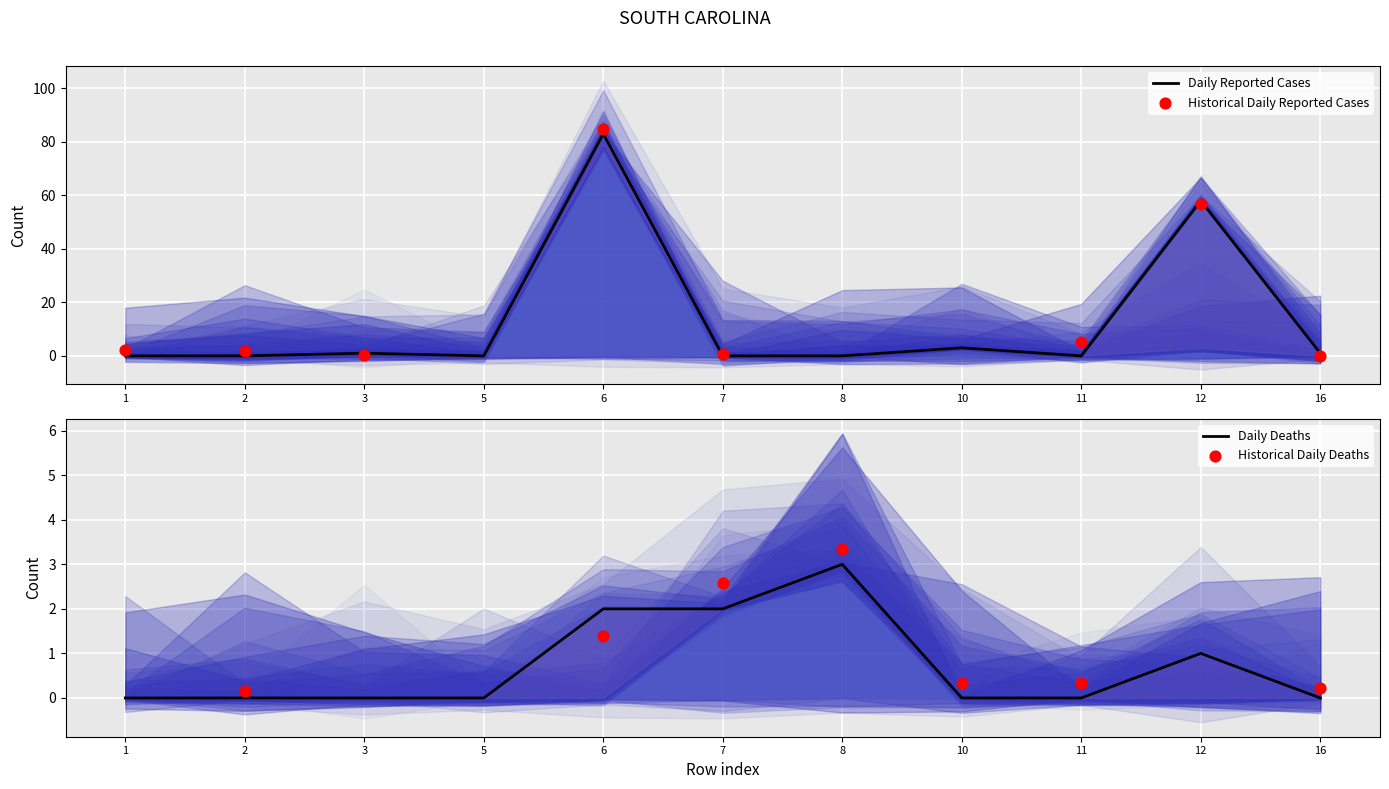

At which category is the sum across all series the highest?

6